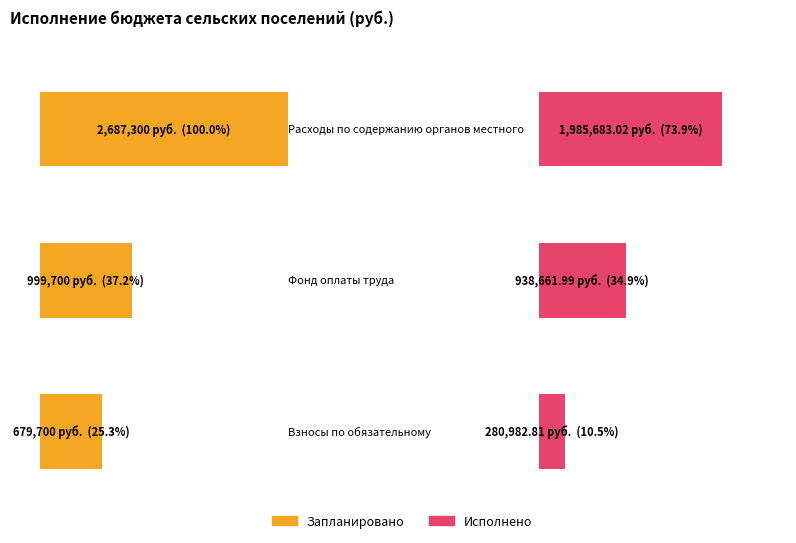

Which series has the largest total across all categories?

Запланировано